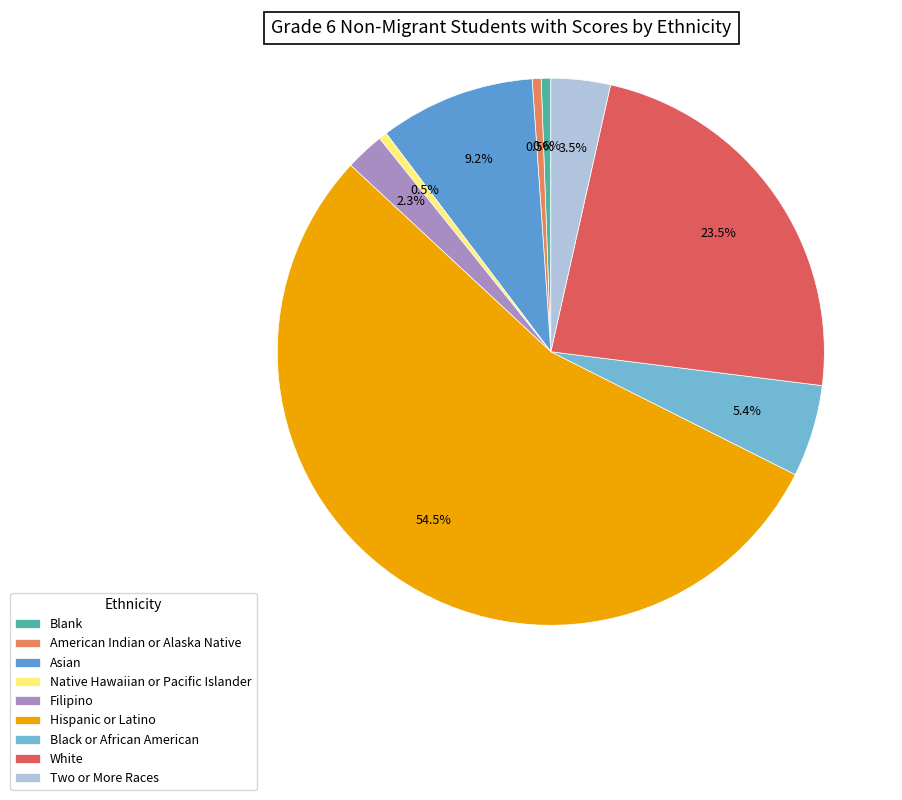

What portion of the pie excludes Asian?

90.8%